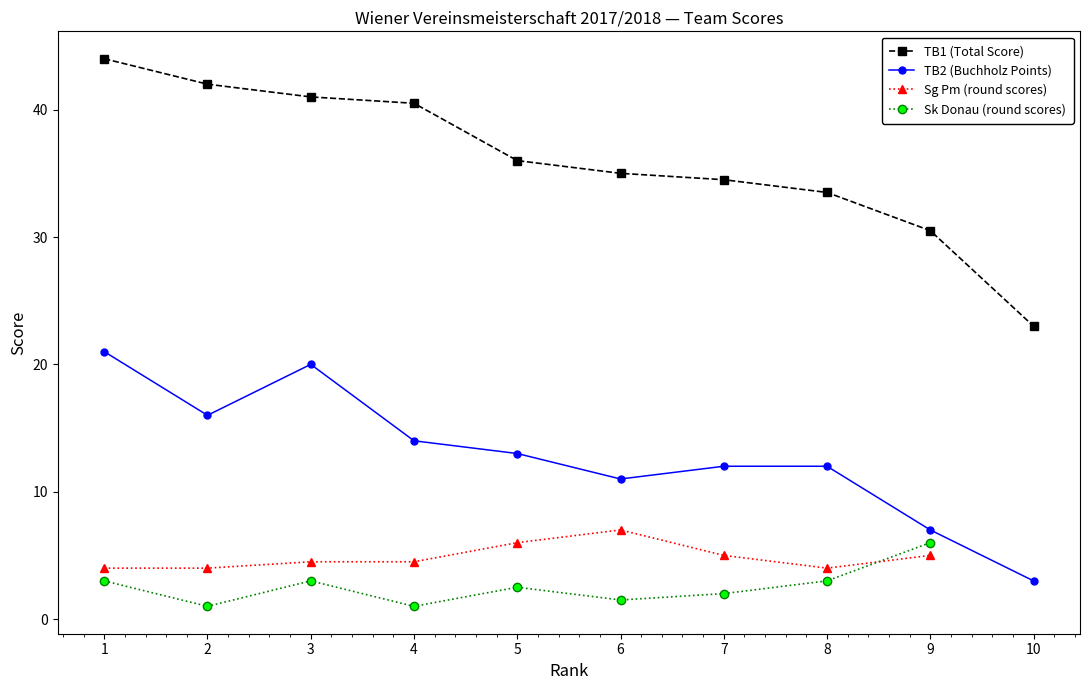

Where is the first local maximum for TB2 (Buchholz Points)?

3